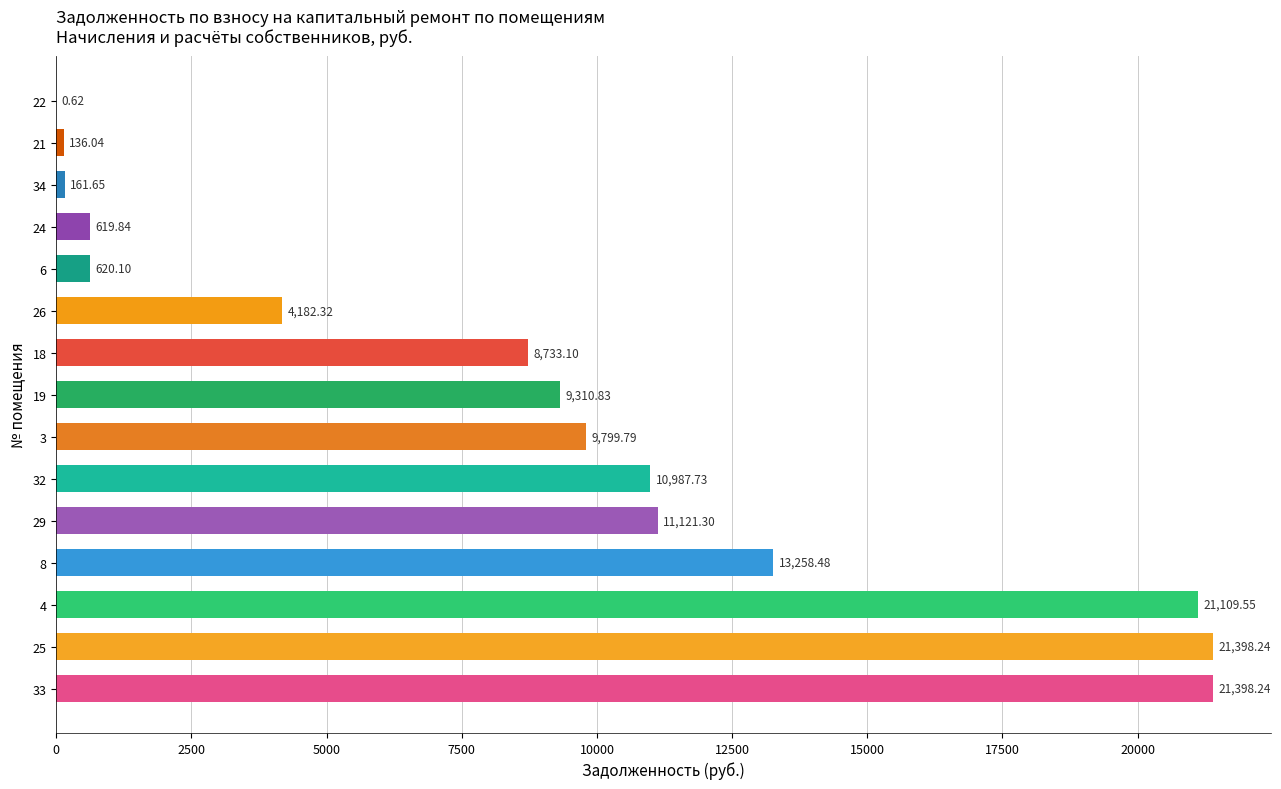

What is the sum of the values at 24 and 22?

620.5